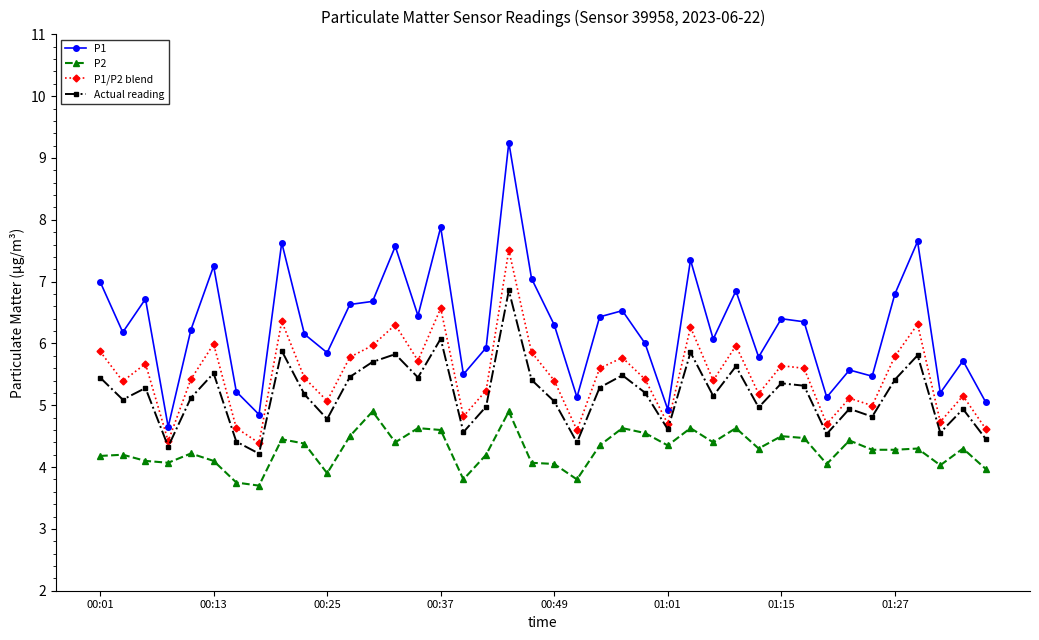

List the series in order of their peak value, highest first.

P1, P1/P2 blend, Actual reading, P2